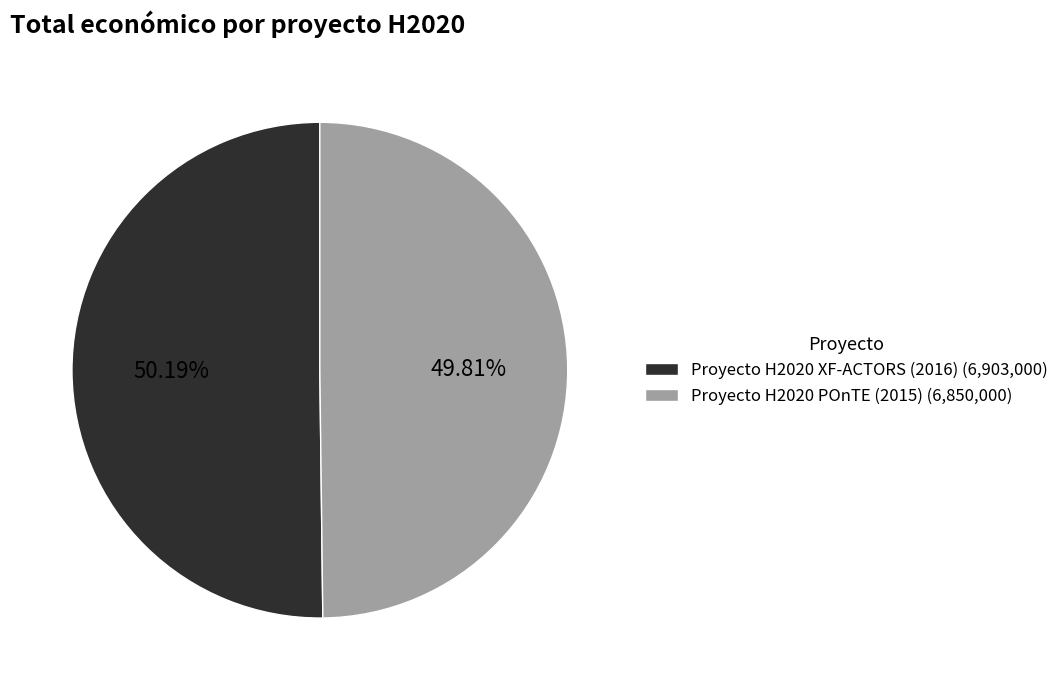

The Proyecto H2020 POnTE (2015) slice represents 57% of the pie. True or false?

False